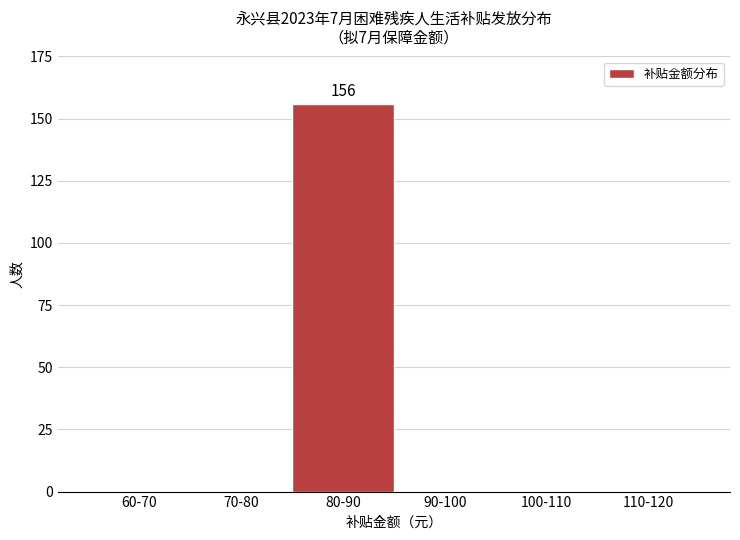

Reading left to right, what are all the values shown in this chart?

60-70=0	70-80=0	80-90=156	90-100=0	100-110=0	110-120=0